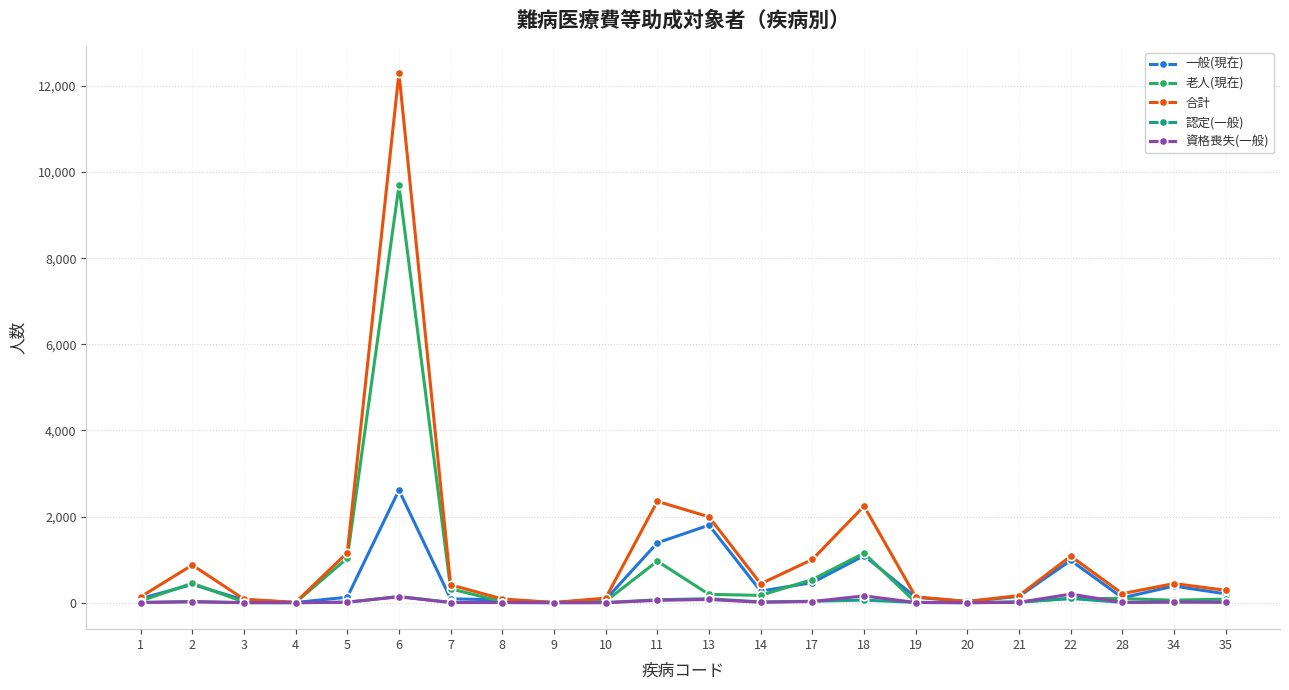

At which category is the sum across all series the highest?

6